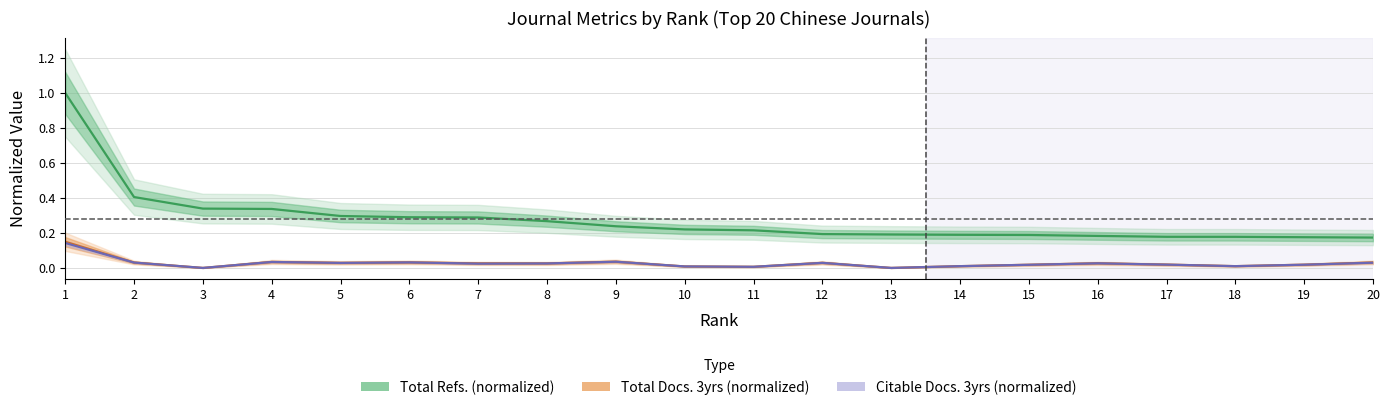

True or false: Total Refs. (normalized) and Total Docs. 3yrs (normalized) cross at least once.

False